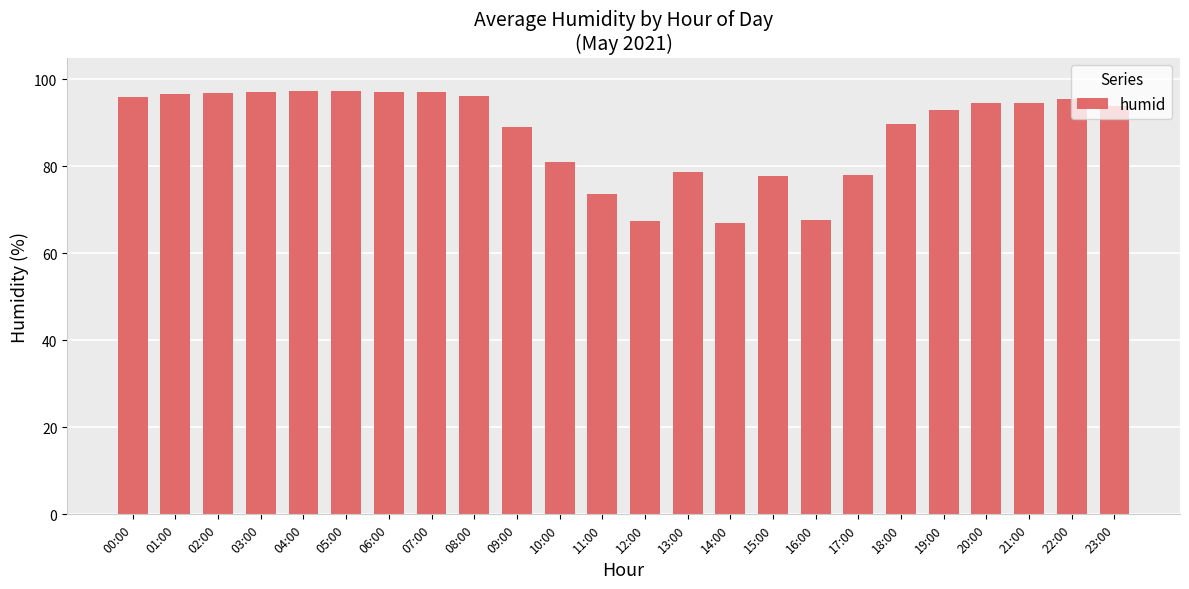

What is the minimum value shown in the chart?

67.0